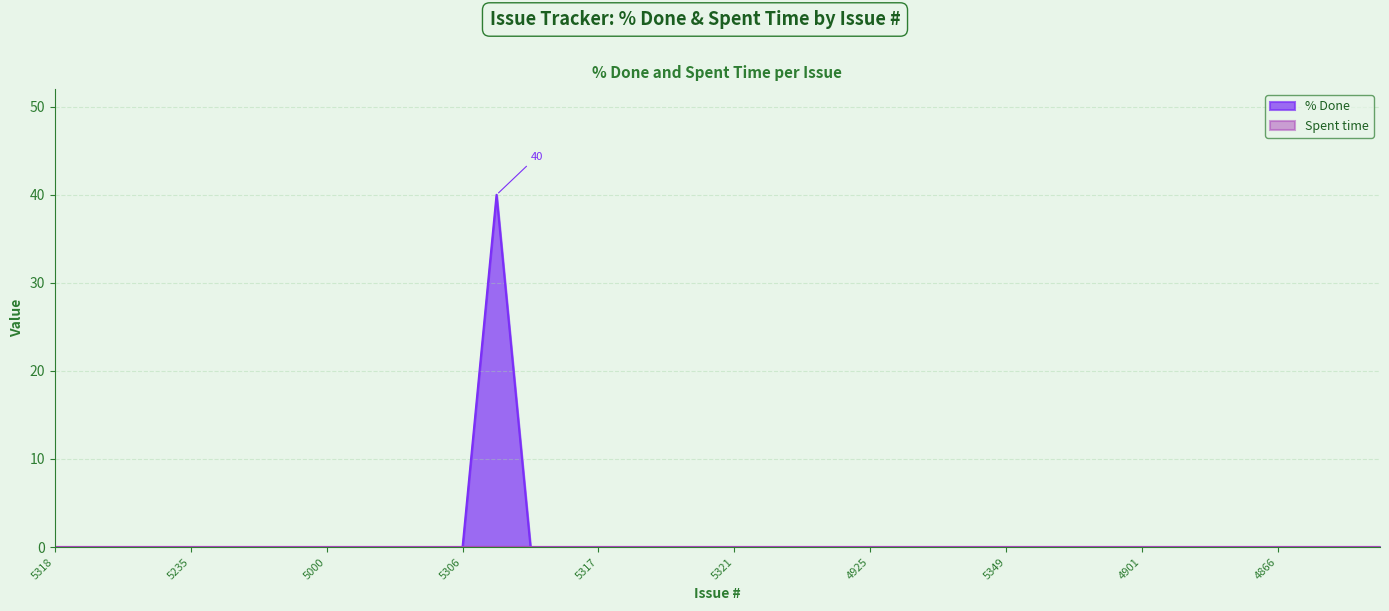

Reading right to left, what are all the values shown in this chart?

4959=0	4993=0	4984=0	4866=0	4868=0	4872=0	4873=0	4901=0	4908=0	4914=0	4926=0	5349=0	5350=0	4890=0	4915=0	4925=0	4931=0	4960=0	5328=0	5321=0	5340=0	5339=0	5291=0	5317=0	5331=0	5256=0	5327=40	5306=0	5316=0	5345=0	5312=0	5000=0	5292=0	5326=0	5315=0	5235=0	5236=0	5301=0	5257=0	5318=0